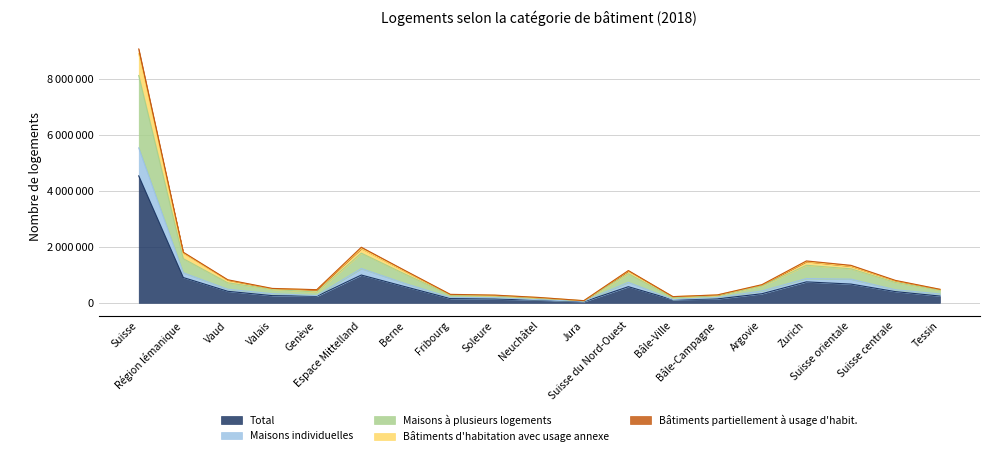

Is it true that Total equals 1394785 at Suisse?

False